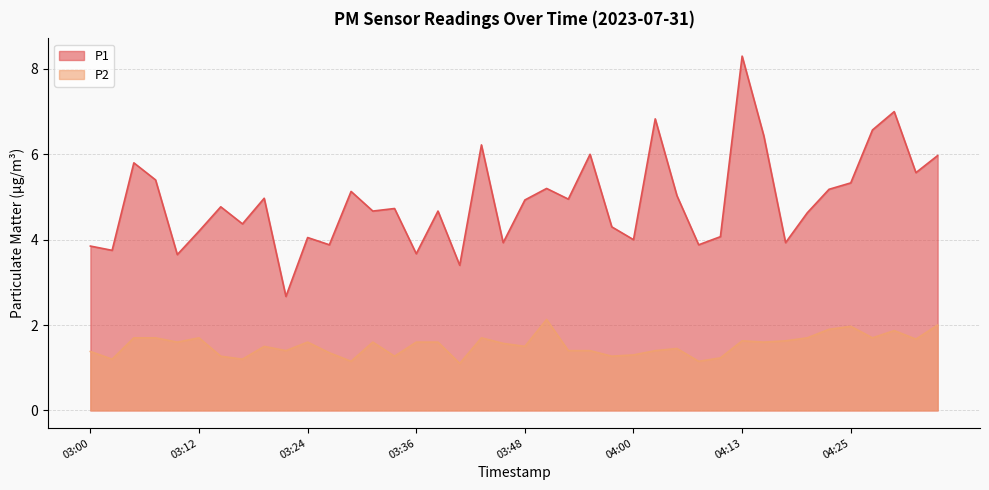

The P1 series shows 6.2 at 03:43. True or false?

True